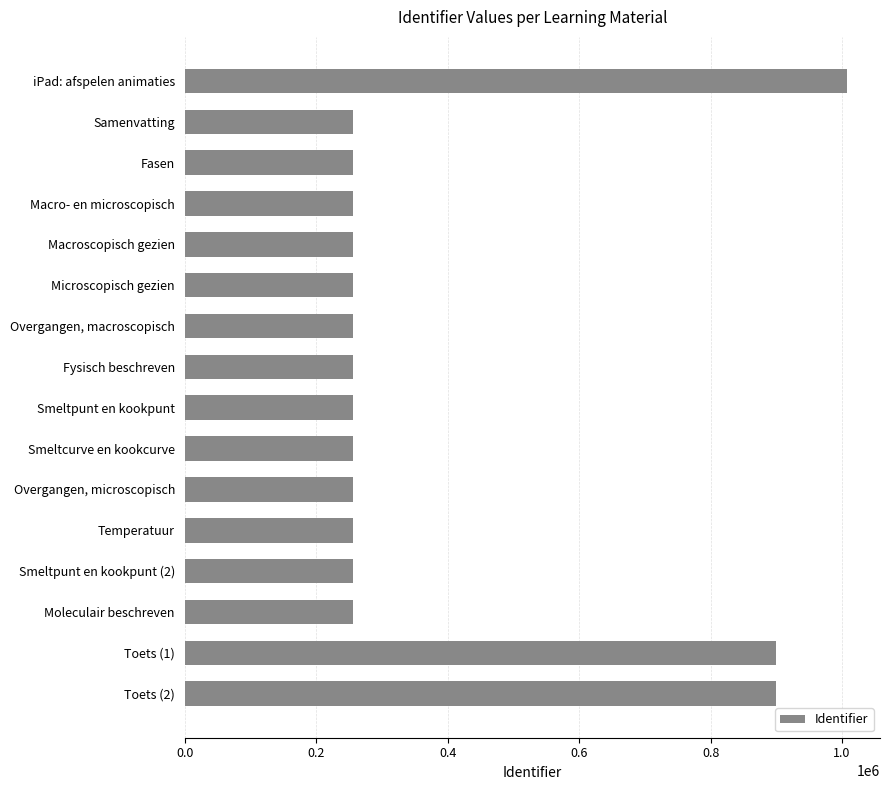

What is the difference between the maximum and minimum values?

751301